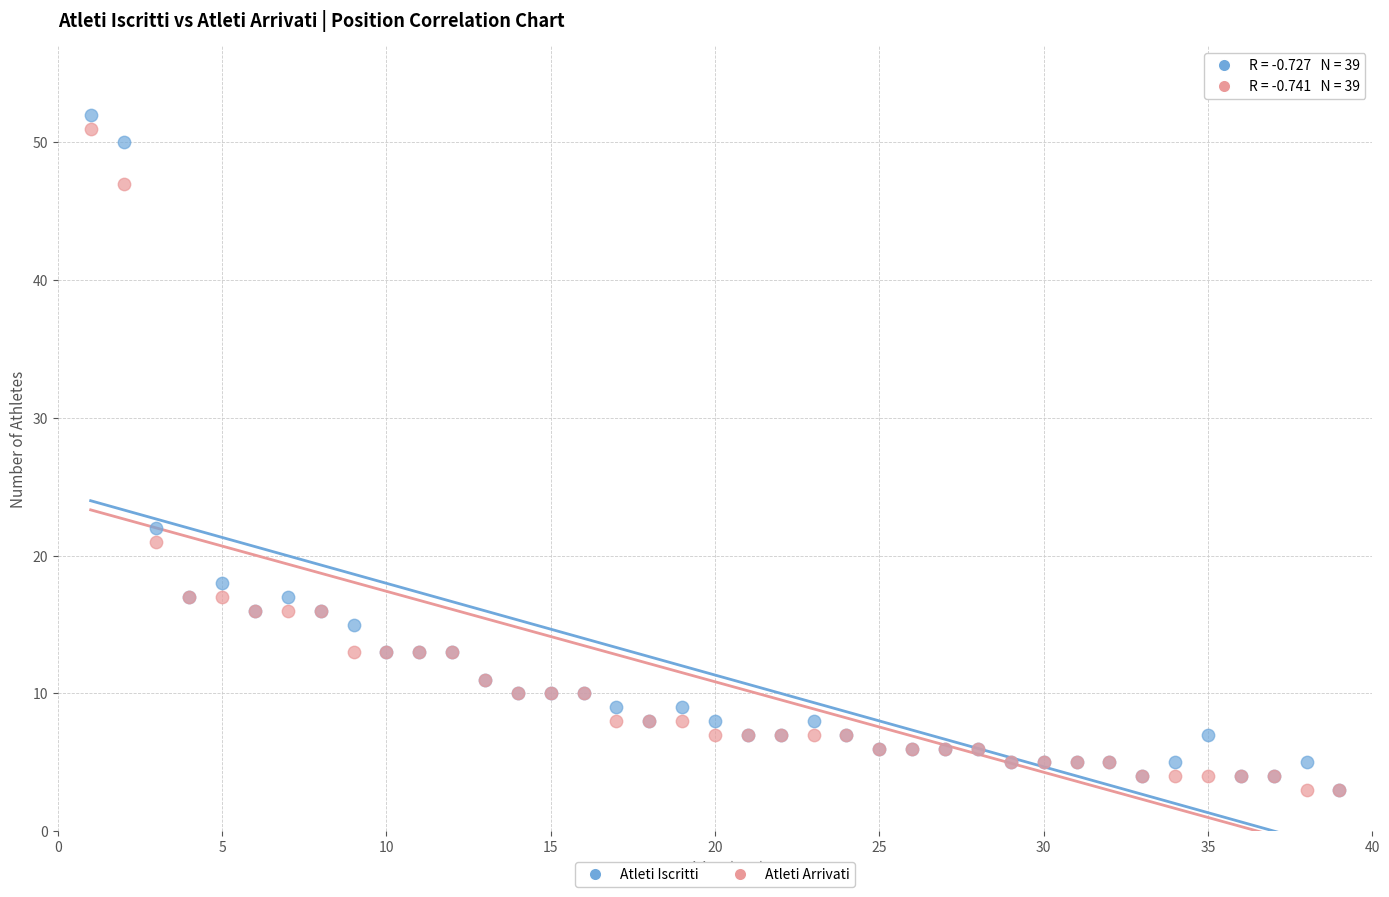

Across all series, what Y value is closest to 27?

22